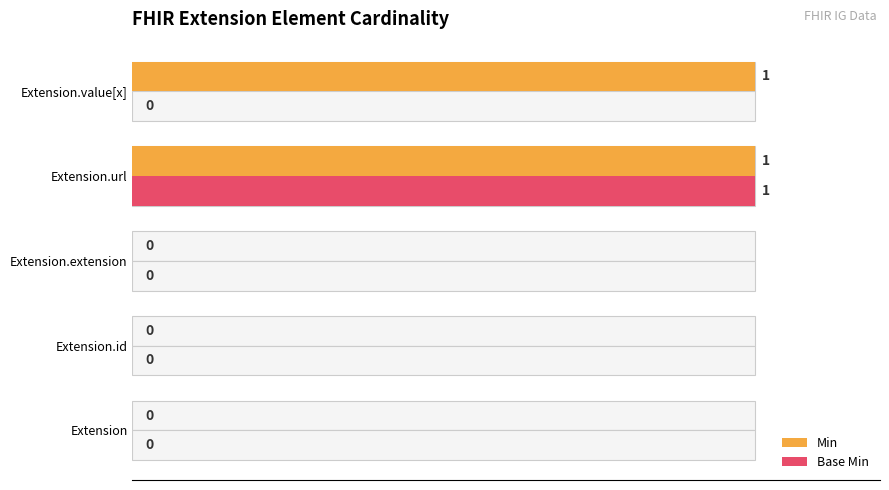

Rank the series by their maximum value, from lowest to highest.

Min, Base Min